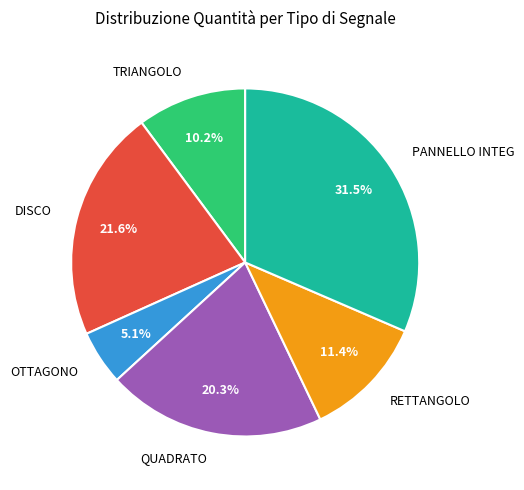

Approximately how many times larger is the value at RETTANGOLO compared to QUADRATO?

0.6